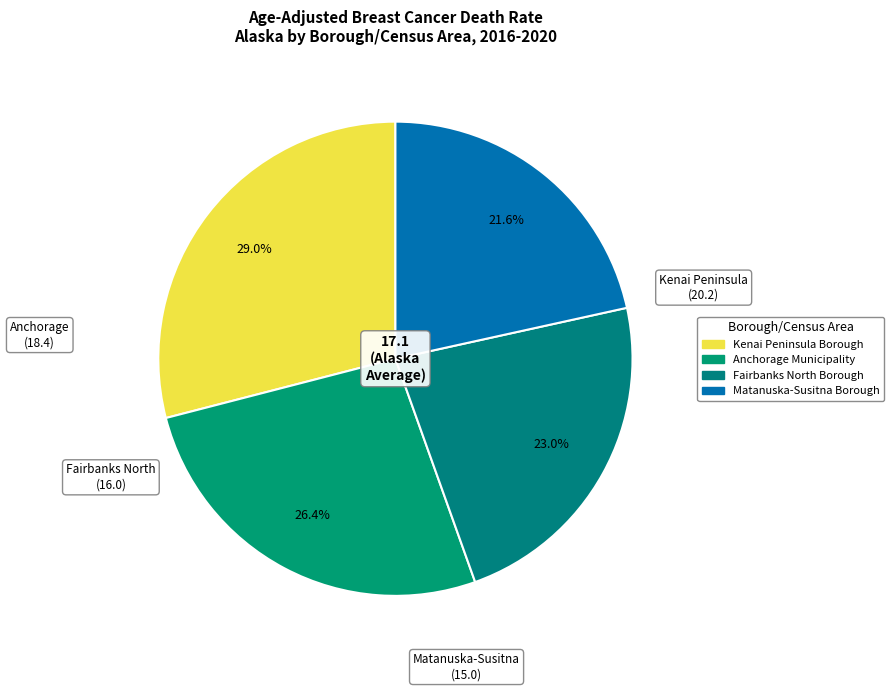

Is Kenai Peninsula Borough the majority of the pie?

No